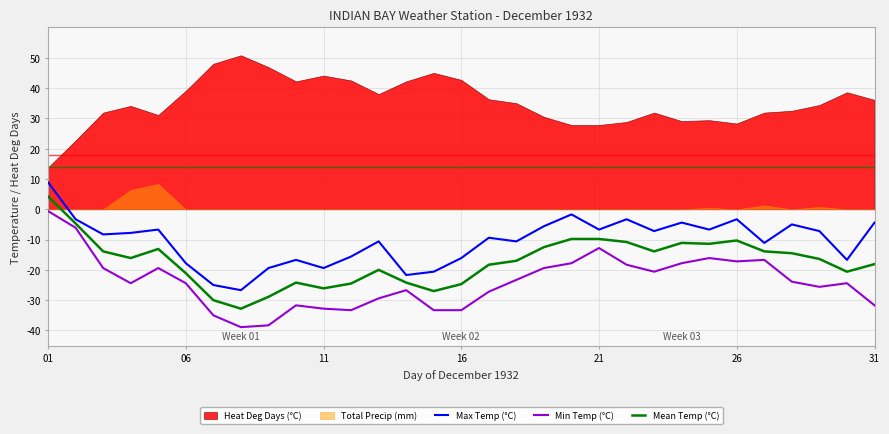

What is the lowest value of the Mean Temp (°C) series?

-32.8